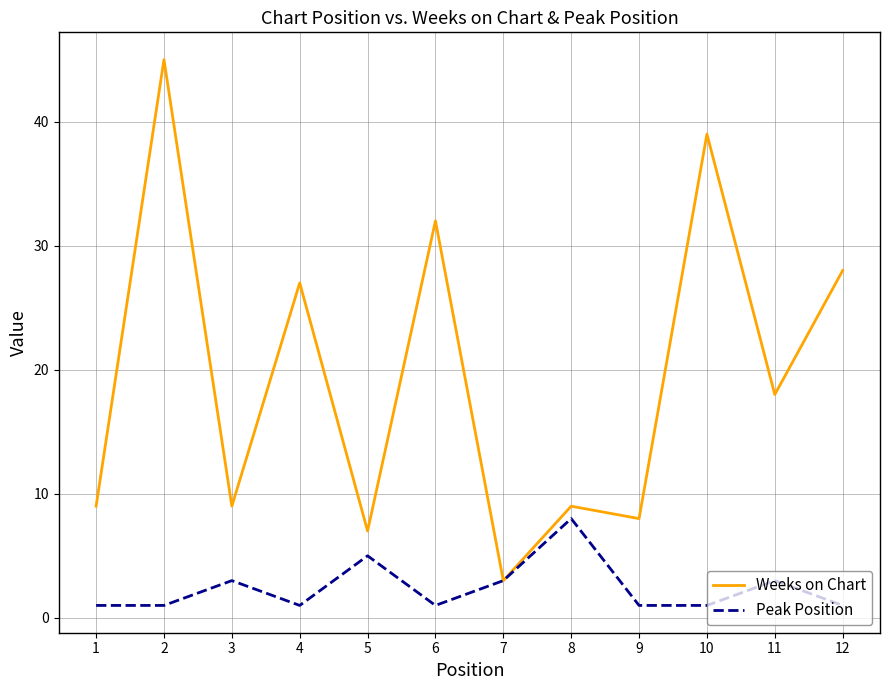

What are all the series names shown in the legend?

Weeks on Chart, Peak Position